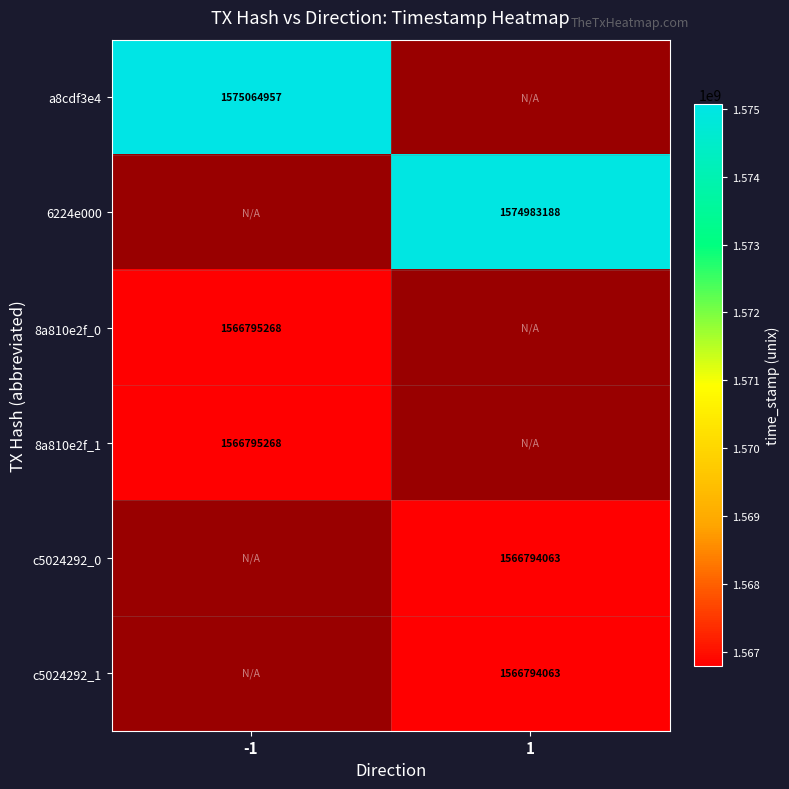

Count the number of categories in the chart.

2